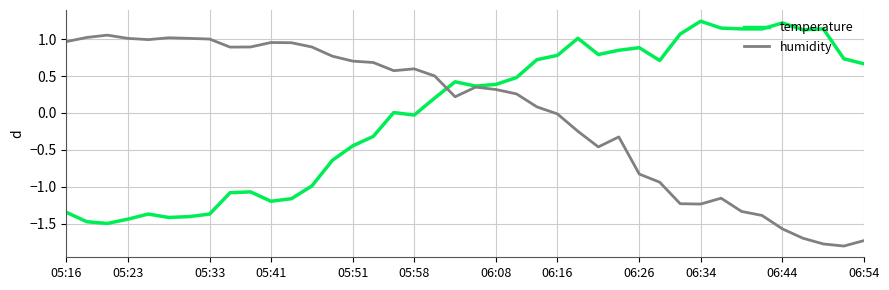

Which series ends up on top after the final intersection of humidity and temperature?

temperature